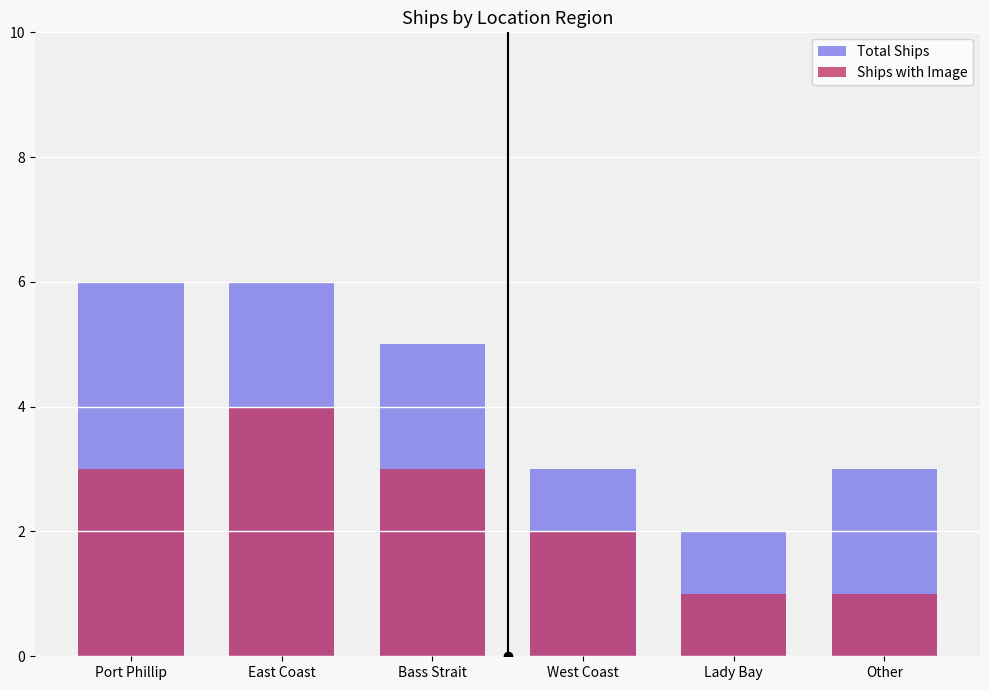

What are all the series names shown in the legend?

Total Ships, Ships with Image